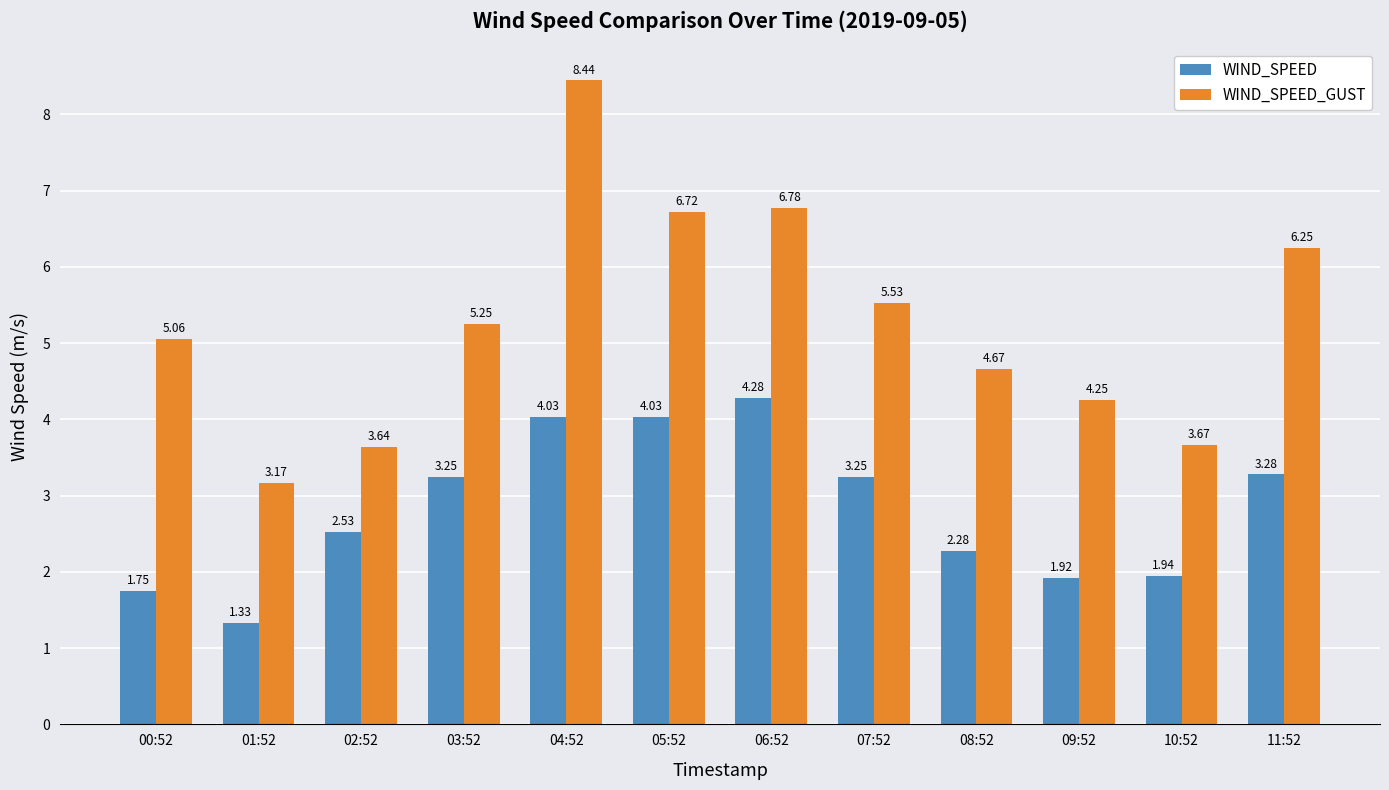

What is the label of the 7th bar from the right?

05:52